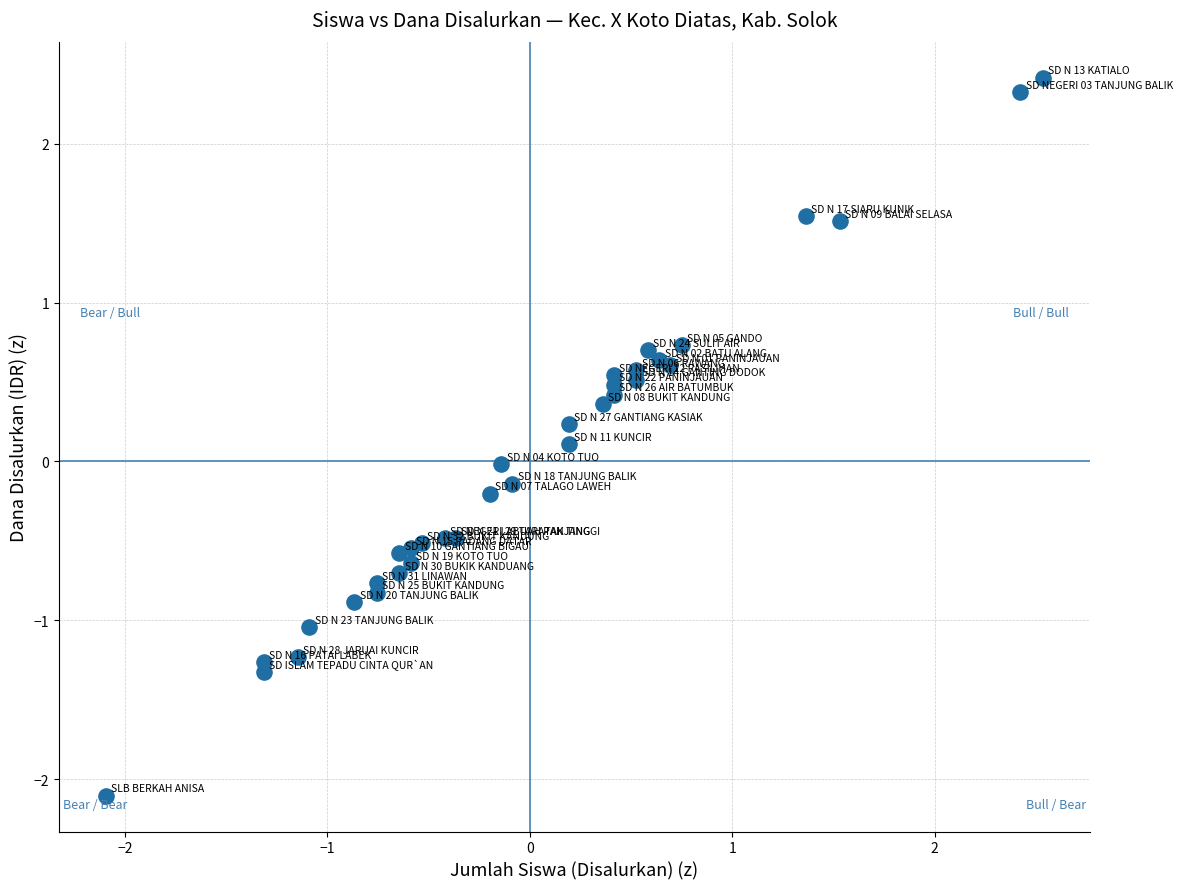

What is the range of Y values (max minus min)?

4.5